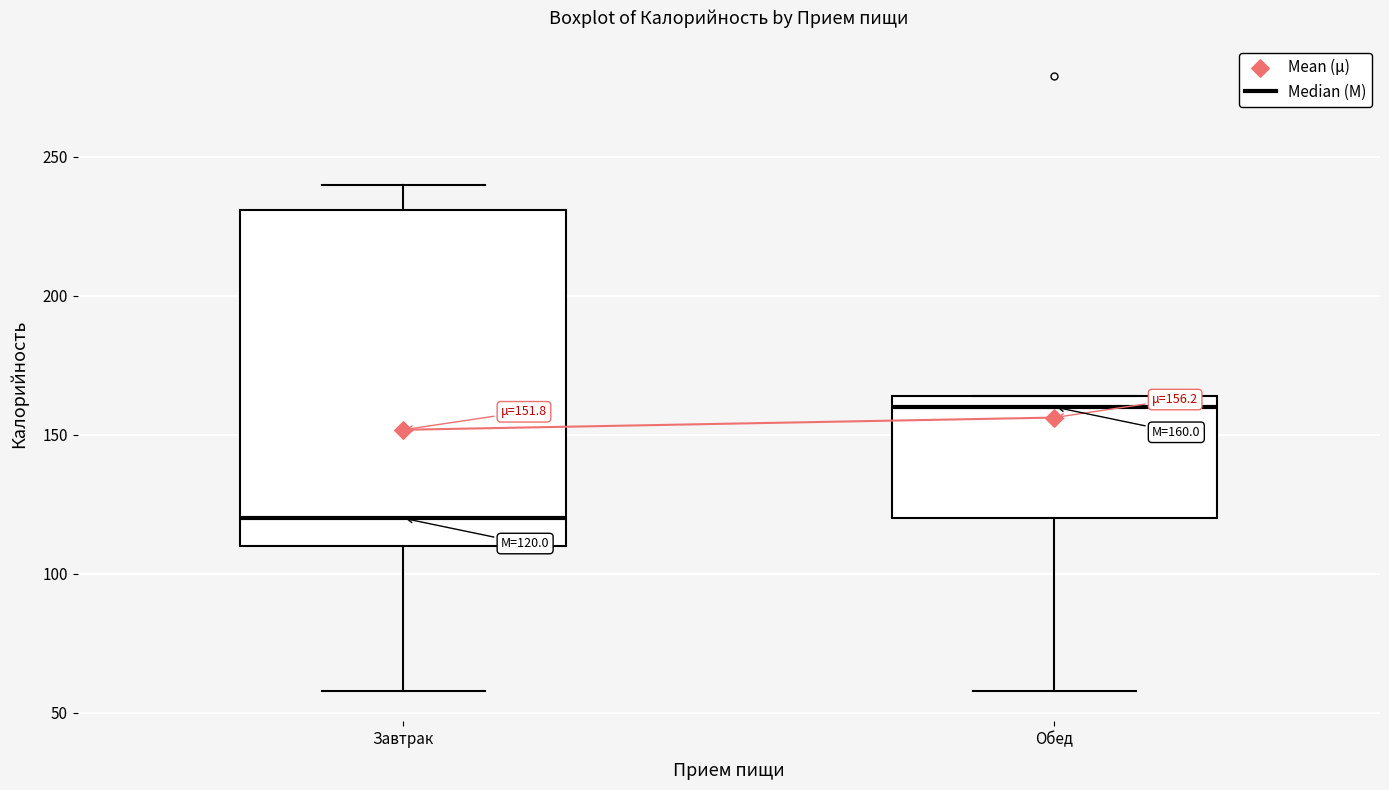

Which box has the highest median line?

Обед